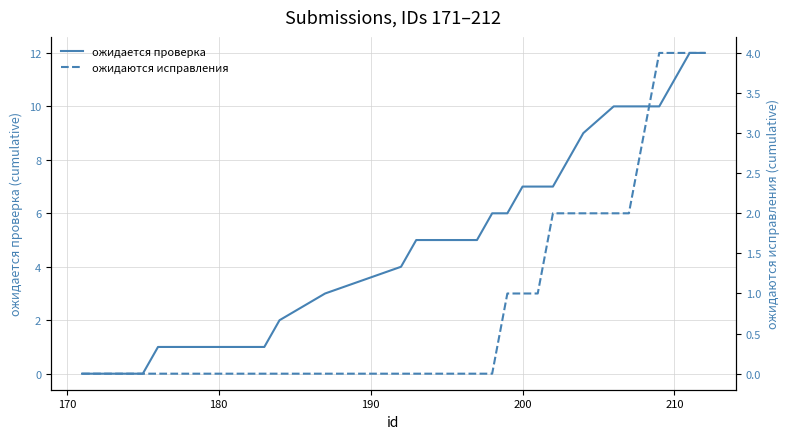

True or false: ожидаются исправления and ожидается проверка cross at least once.

False